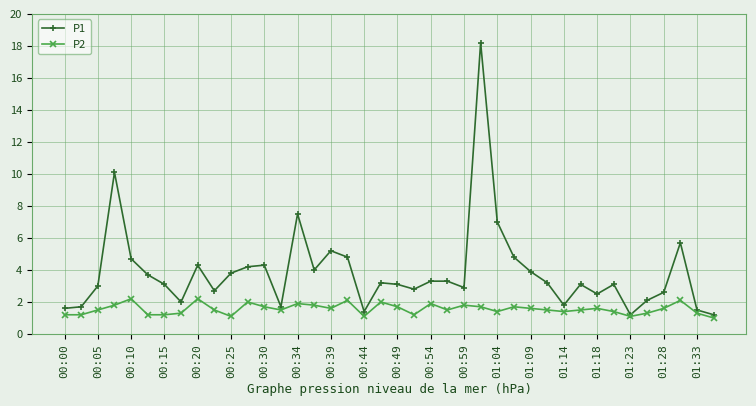

List the series in order of their overall mean, highest first.

P1, P2